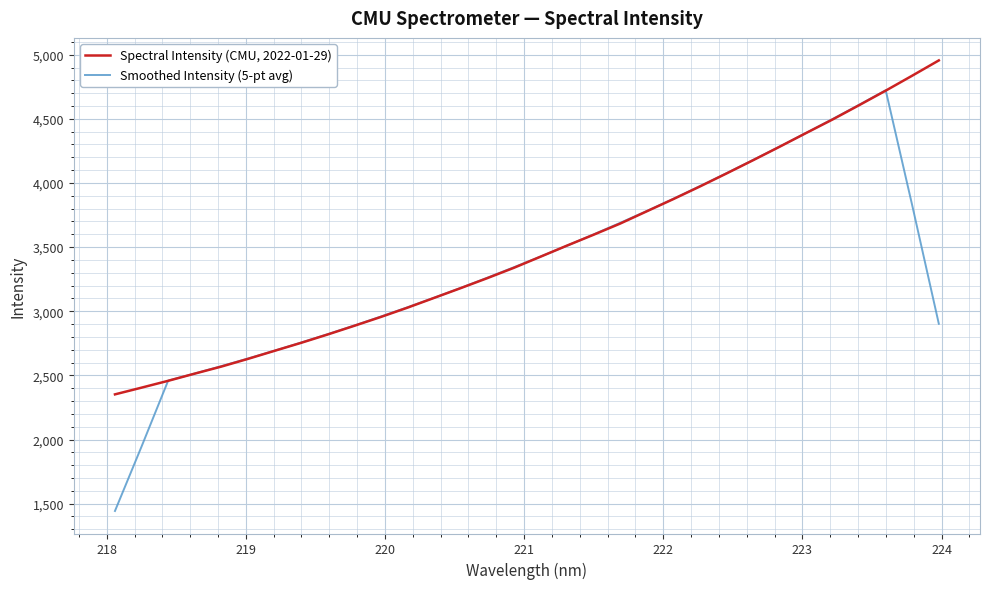

What is the highest value of the Spectral Intensity (CMU, 2022-01-29) series?

4955.4